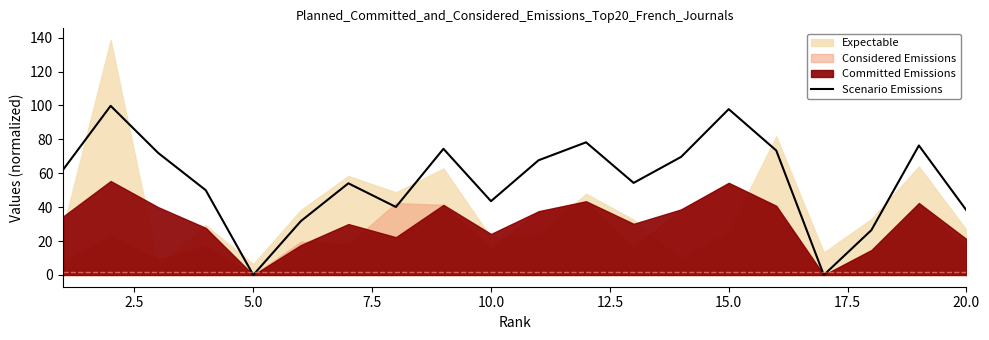

Is it true that Scenario Emissions equals 0.0 at 5.0?

True